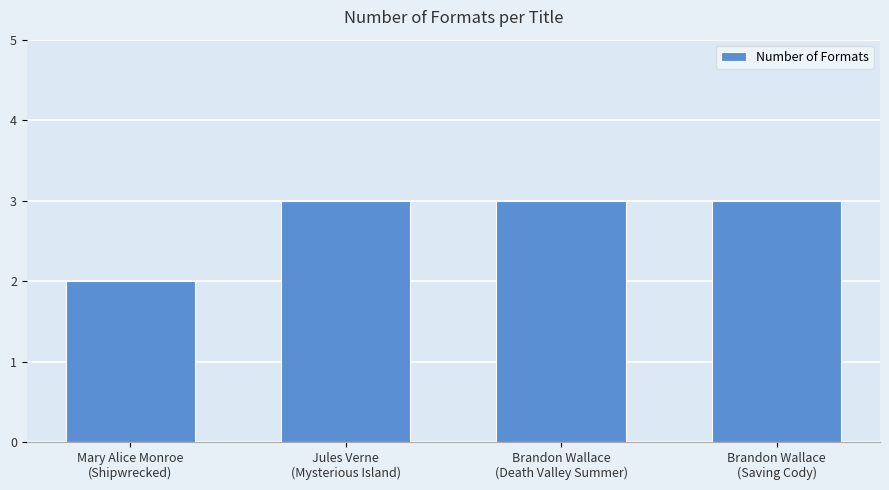

Reading right to left, what are all the values shown in this chart?

Brandon Wallace
(Saving Cody)=3	Brandon Wallace
(Death Valley Summer)=3	Jules Verne
(Mysterious Island)=3	Mary Alice Monroe
(Shipwrecked)=2